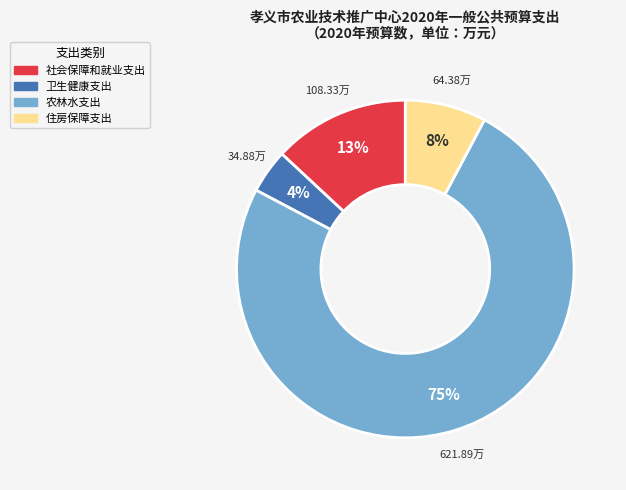

Do 住房保障支出 and 卫生健康支出 together represent more than half of the pie?

No